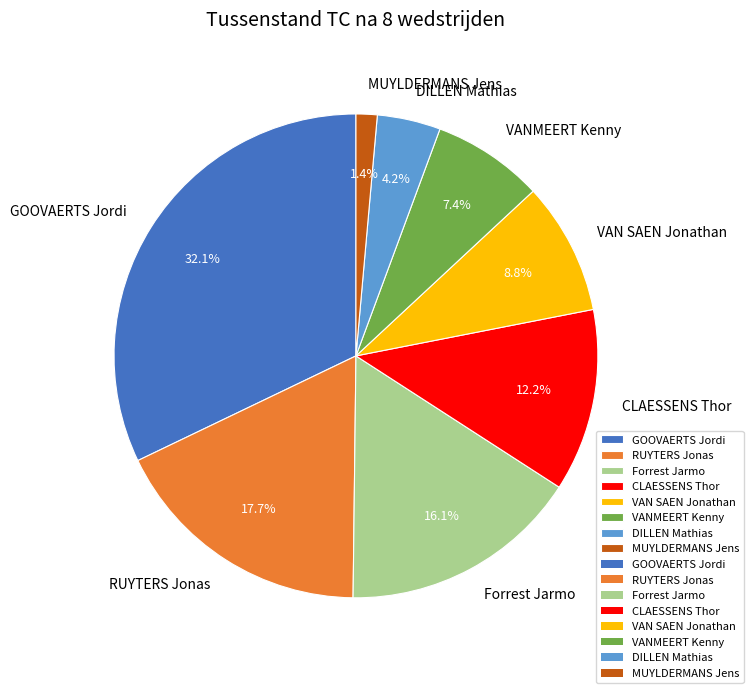

The GOOVAERTS Jordi slice represents 23% of the pie. True or false?

False